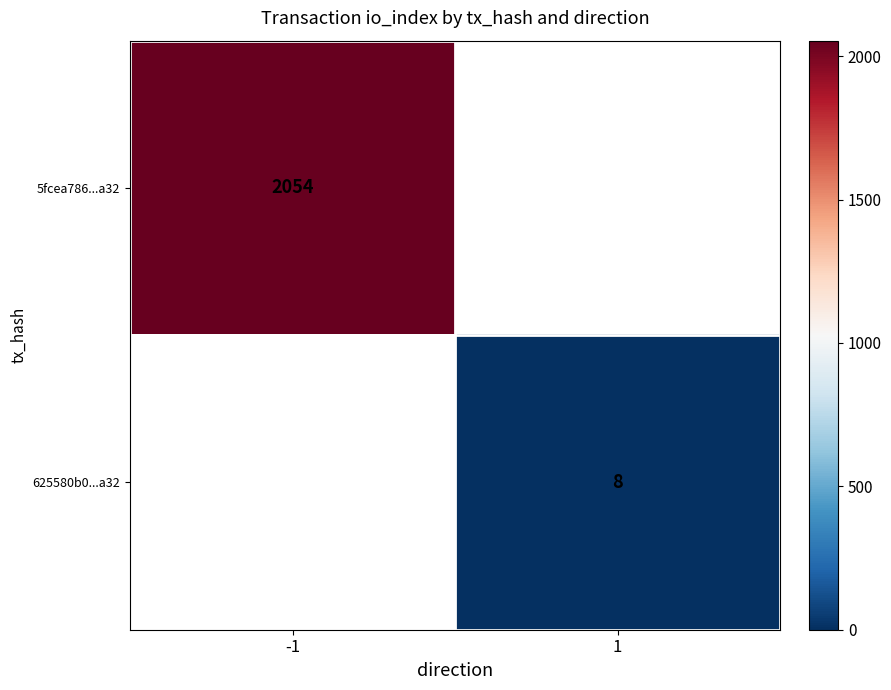

Between 1 and -1, which is larger?

-1